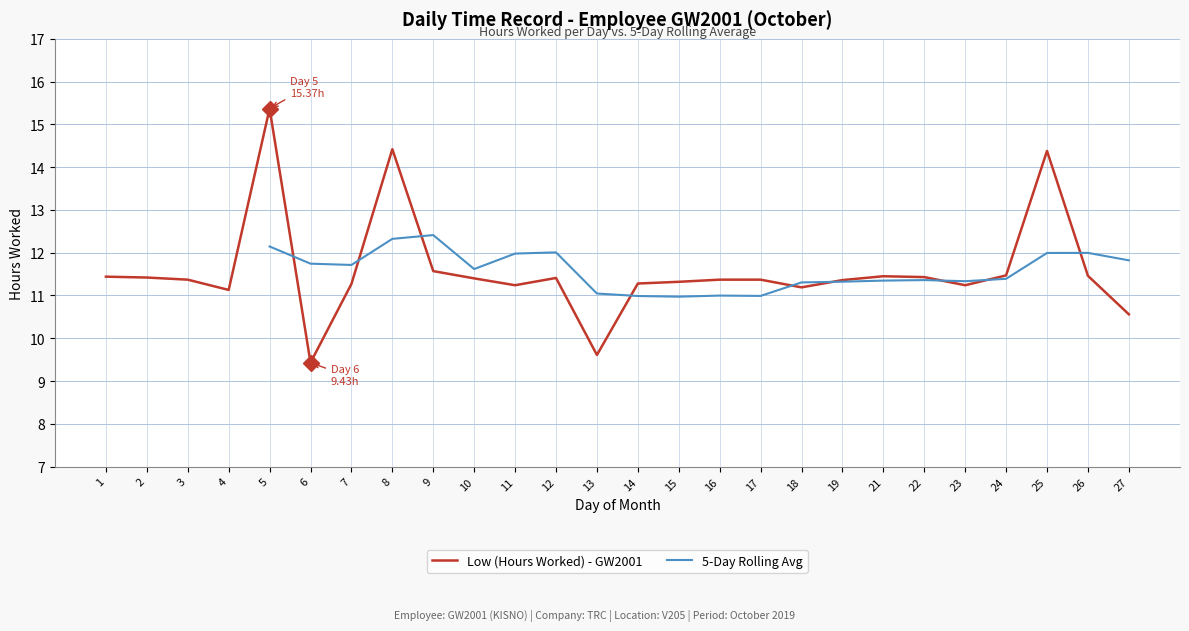

What is the value of the 22nd point from the left?

11.2